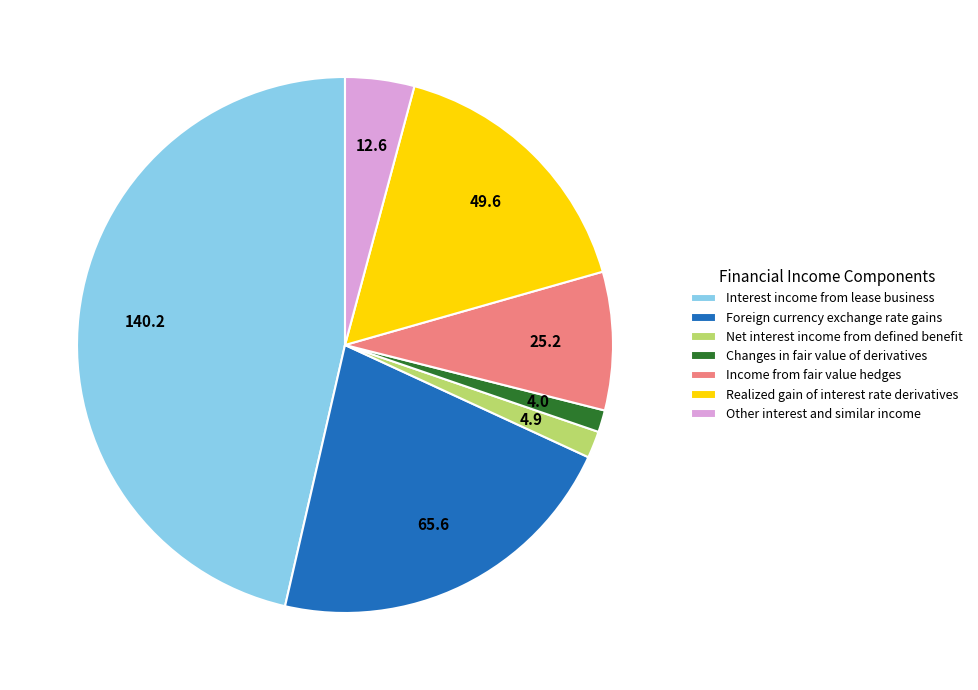

Is there any slice that represents more than half of the pie?

No